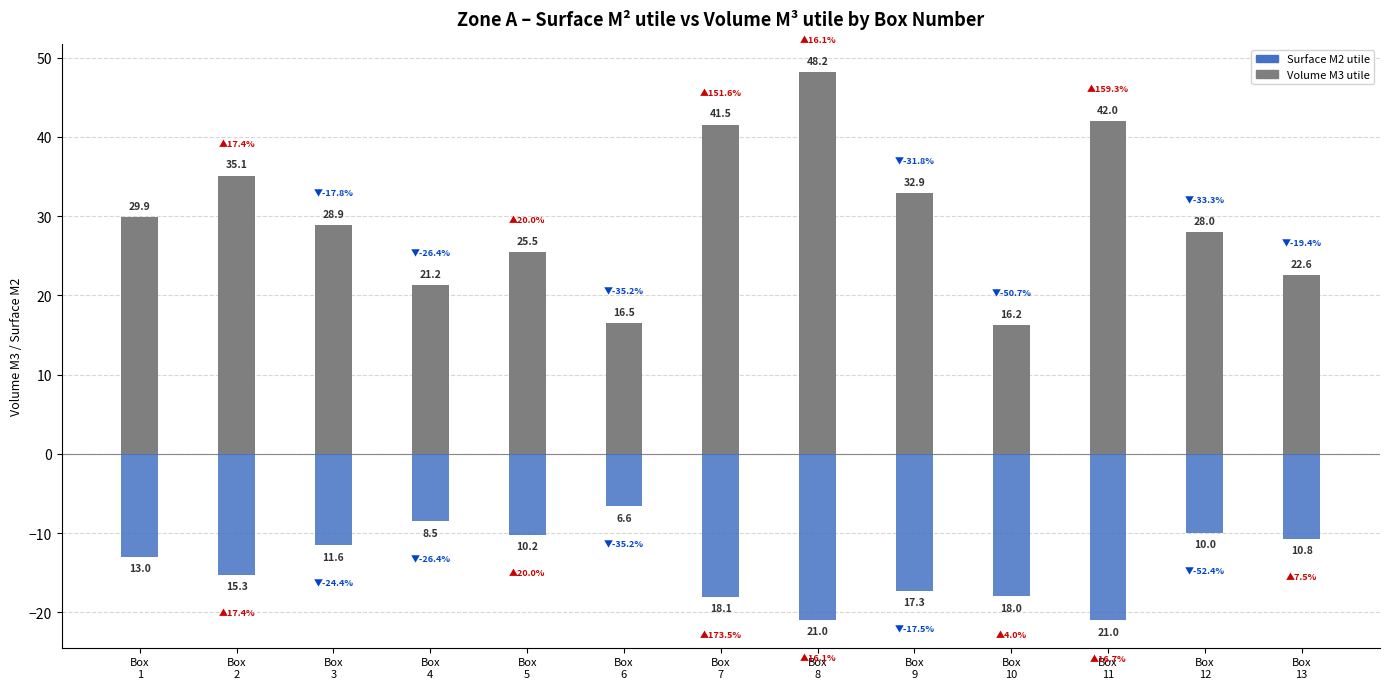

How many values in the Surface M2 utile series exceed -13?

6